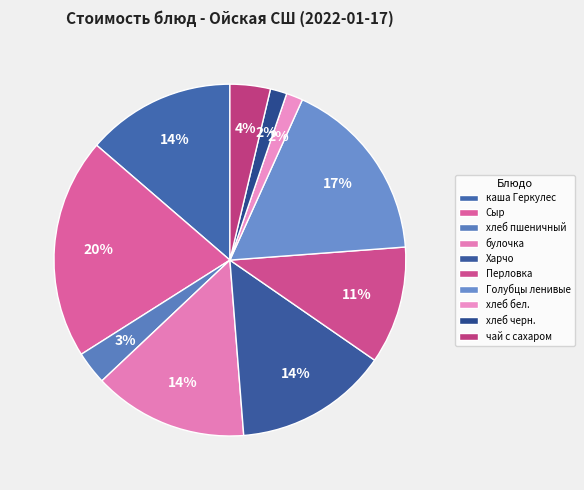

Approximately how many times larger is the value at Сыр compared to хлеб пшеничный?

6.7